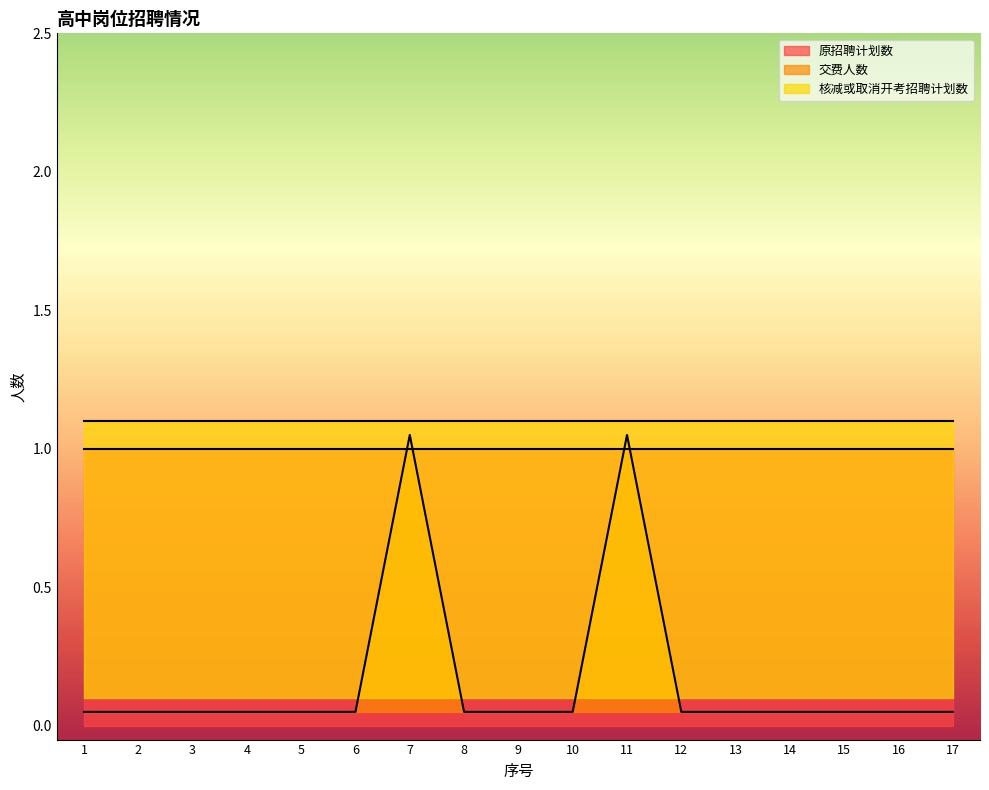

At which category is the sum across all series the highest?

7